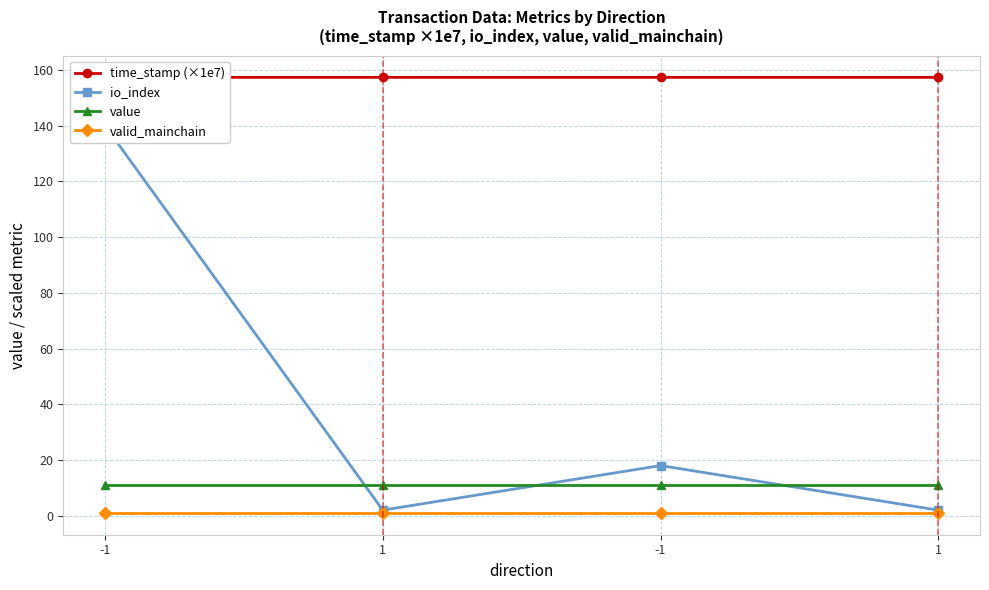

True or false: io_index has more than 0 interior local peaks.

True